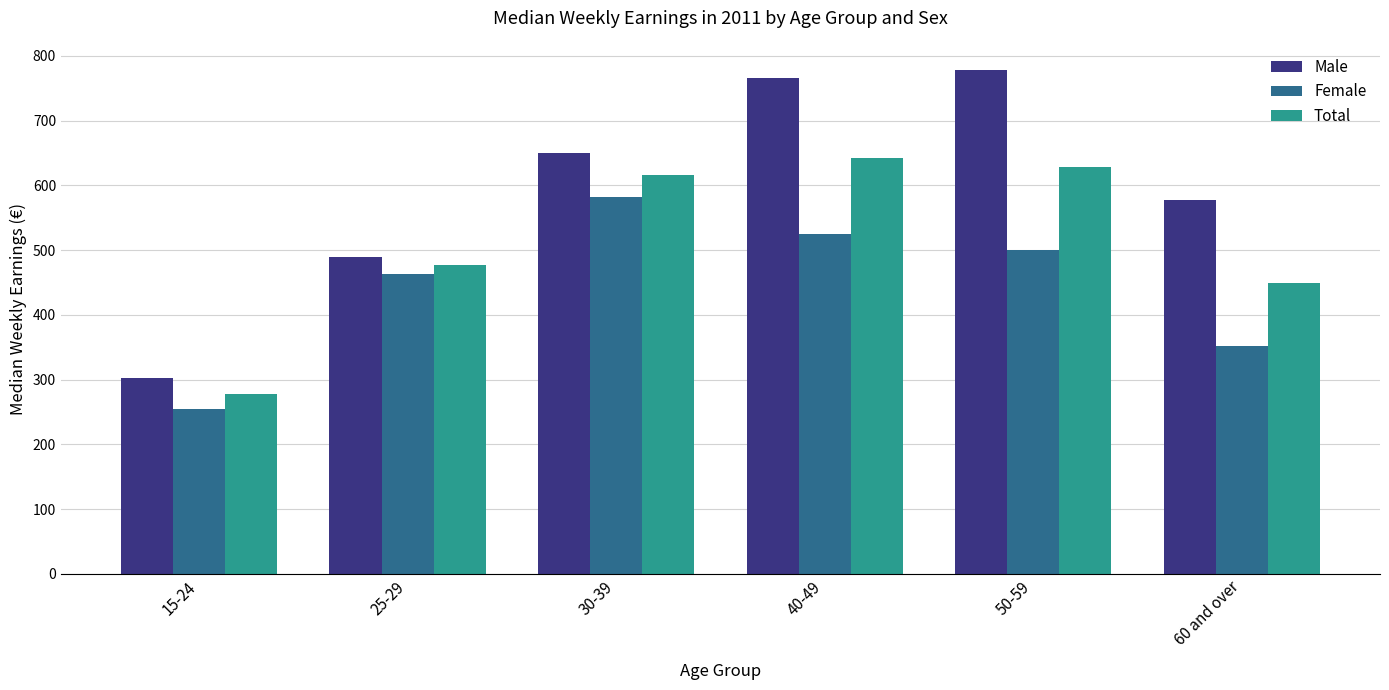

How many categories are shown in the chart?

6